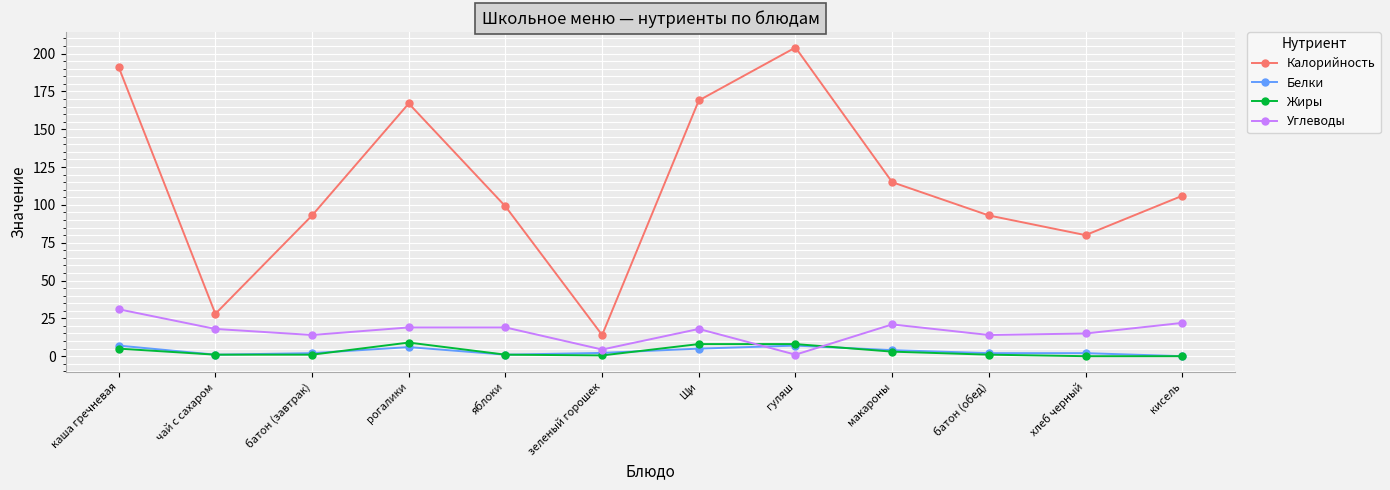

What is the maximum value shown in the chart?

204.0